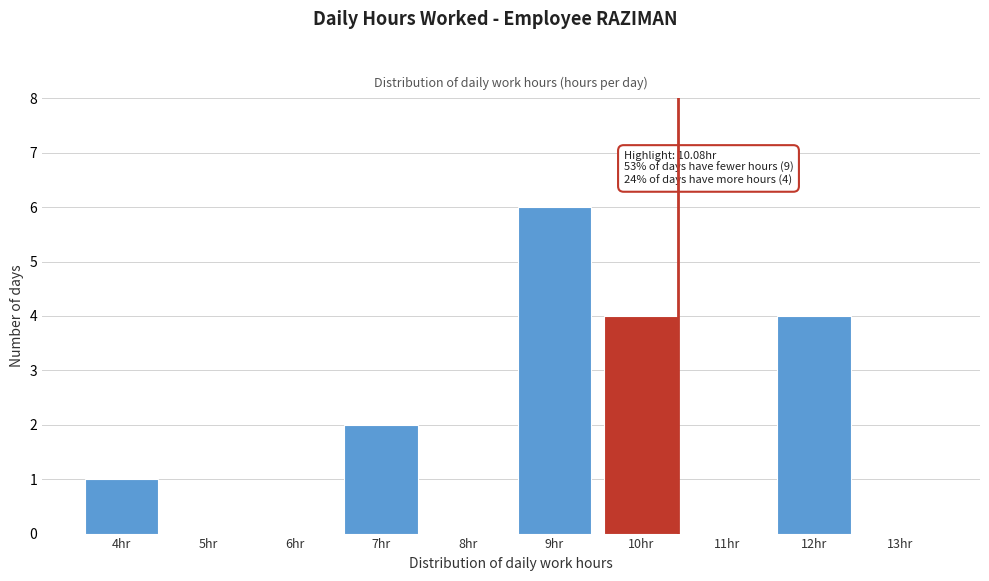

Reading left to right, list all the values displayed in this chart.

4hr=1	5hr=0	6hr=0	7hr=2	8hr=0	9hr=6	10hr=4	11hr=0	12hr=4	13hr=0